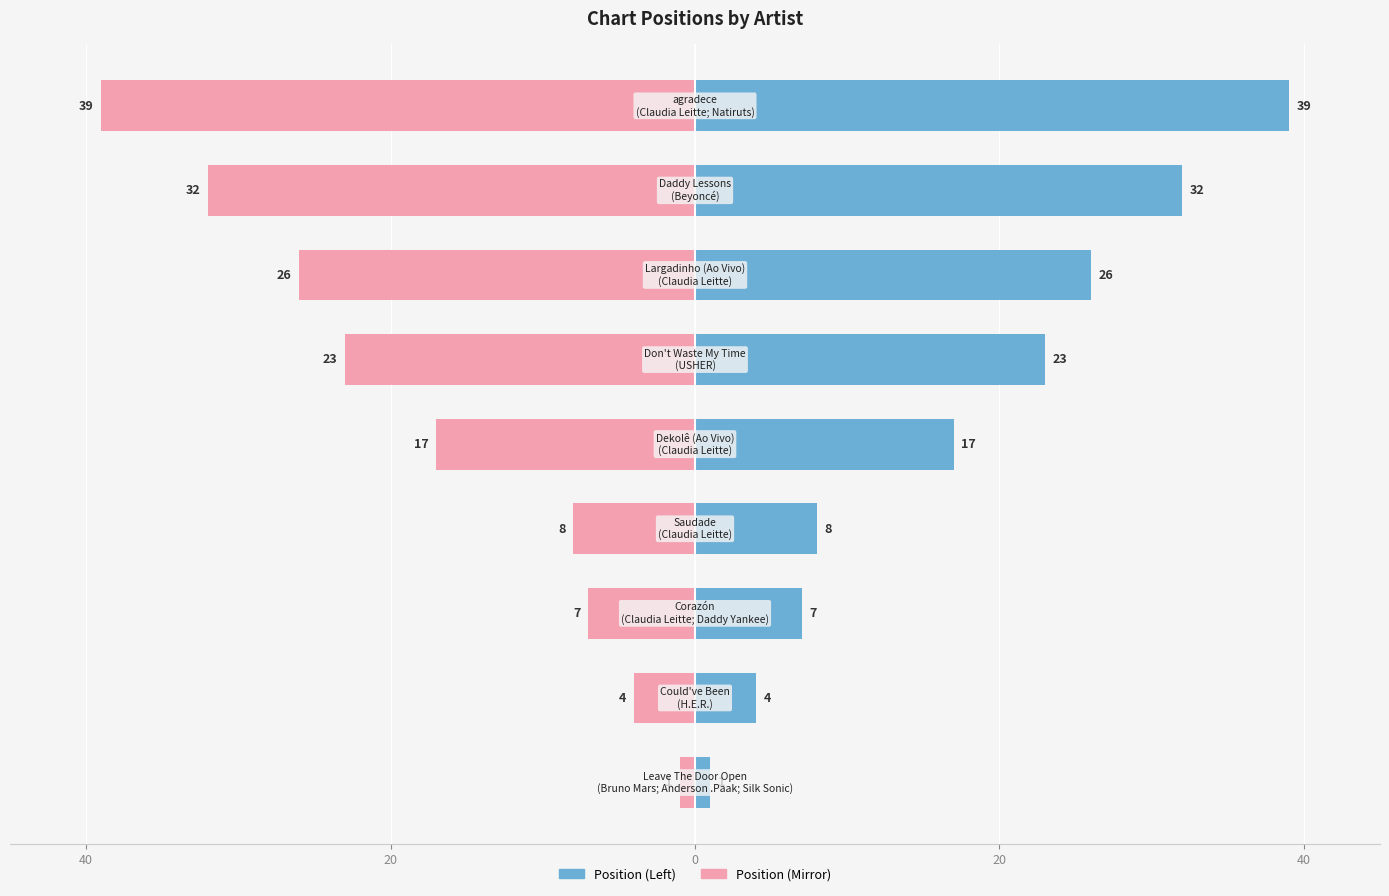

What is the value of the Position bar at the 2nd from the left?

4